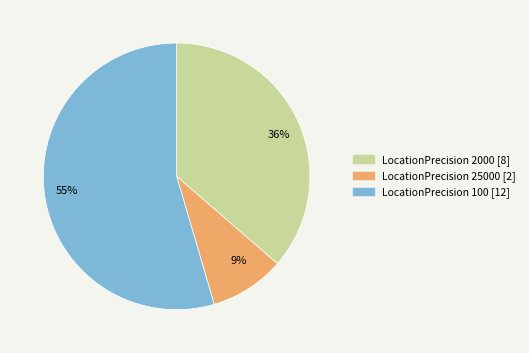

To the nearest percent, what percentage of the pie is 9%?

9%